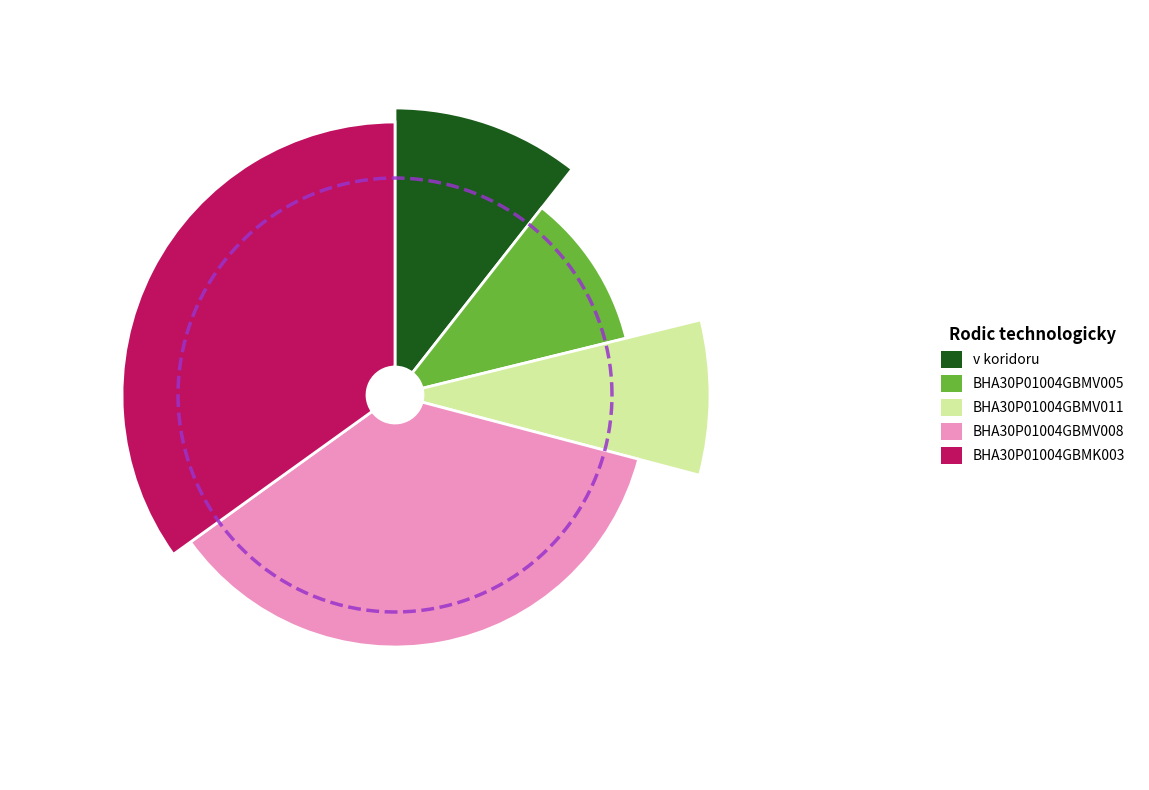

How many slices are in this pie chart?

5